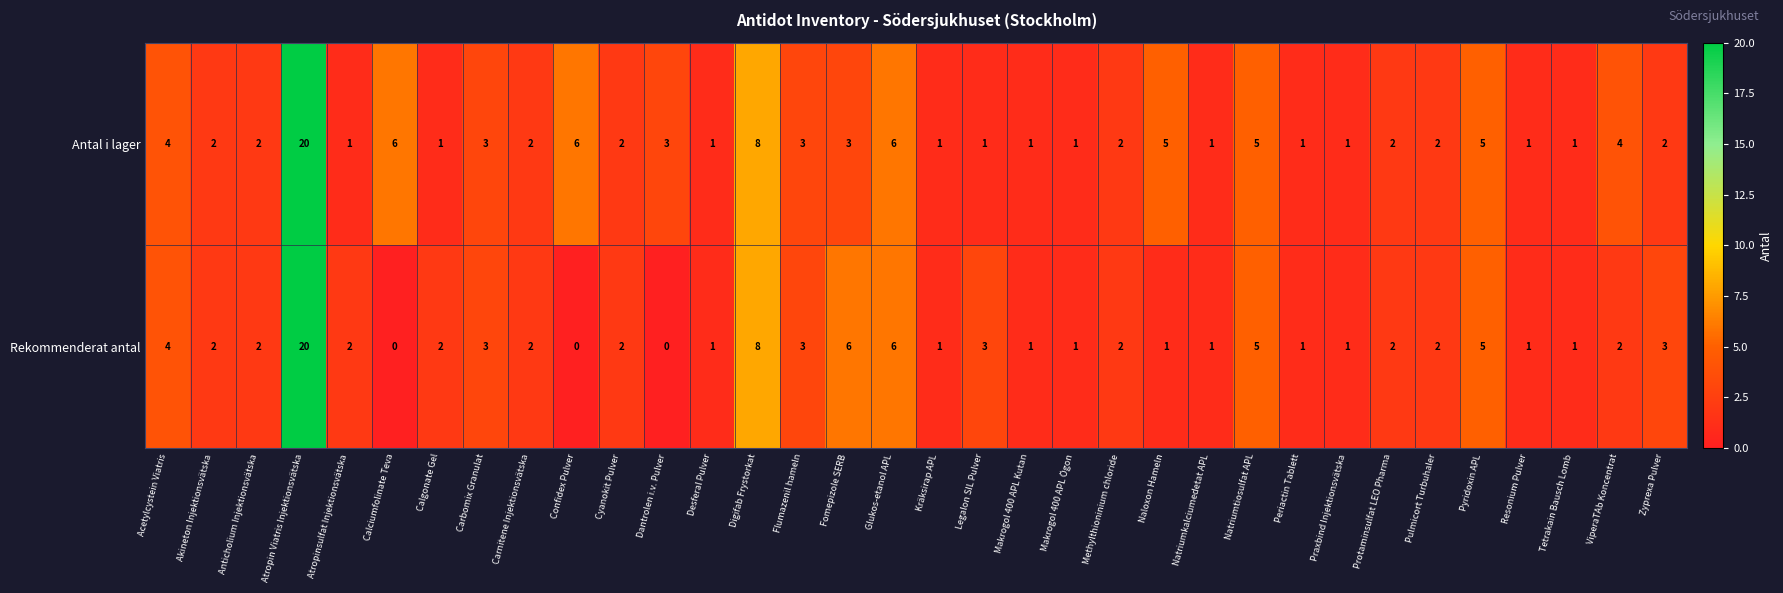

True or false: Antal i lager has a value of 3 at Carbomix Granulat.

True